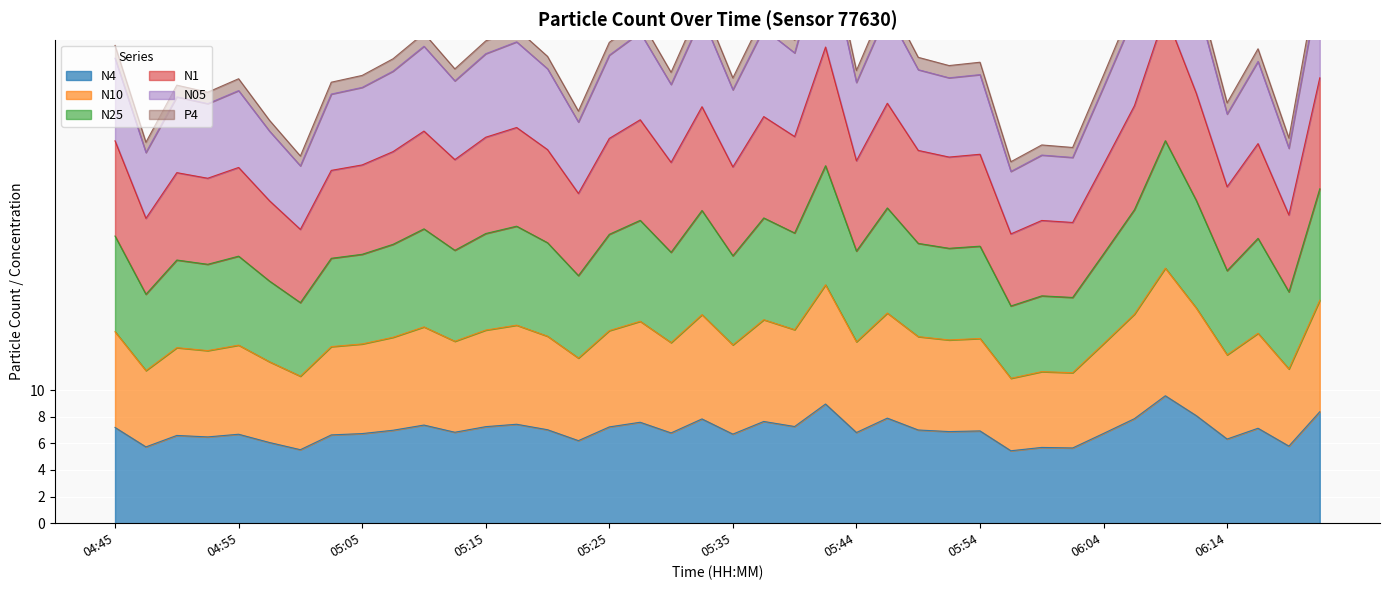

The value of N05 at 04:55 is 33.4. True or false?

True